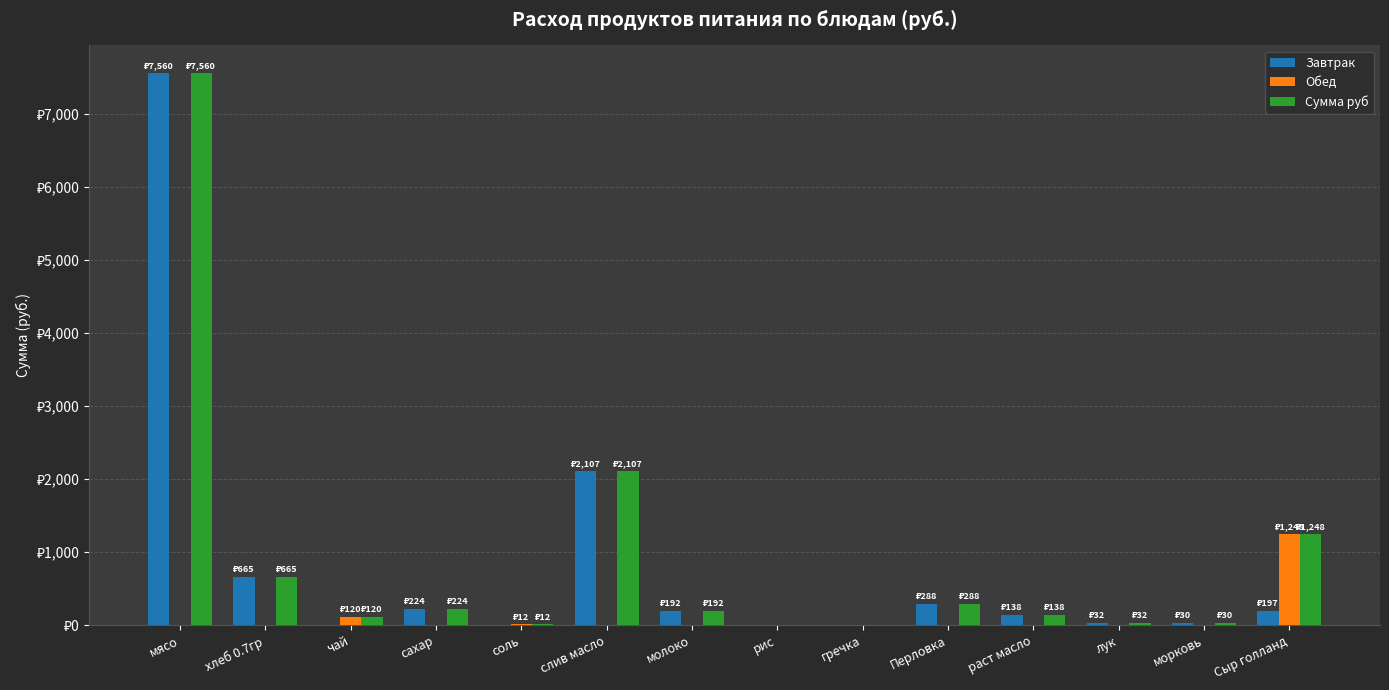

Is the value of Обед at Перловка greater than the value of Сумма руб at Сыр голланд?

No